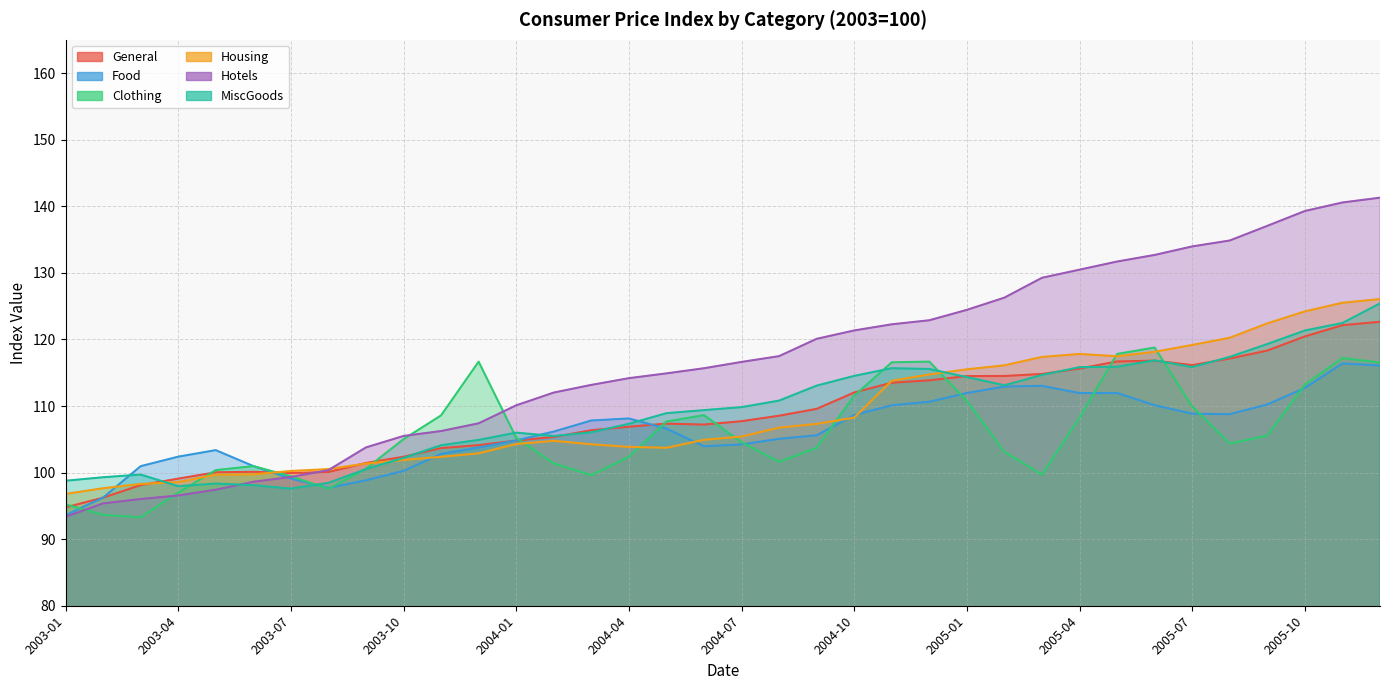

At 2003-03, list the series in order from smallest to largest.

Clothing, Hotels, General, Housing, MiscGoods, Food